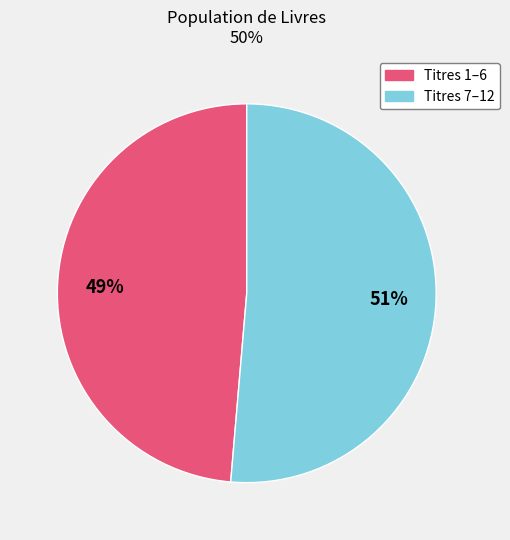

Is there a majority slice in this chart?

Yes